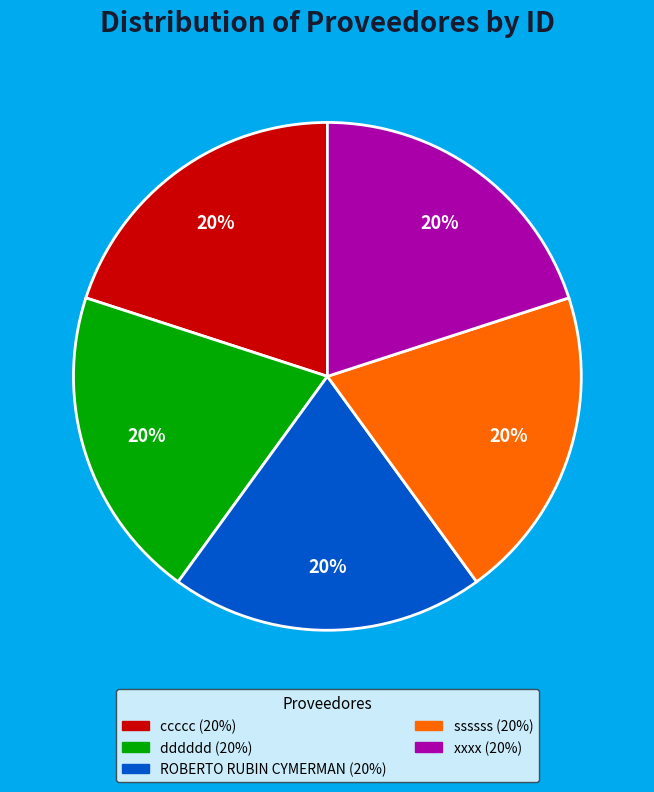

Combined, do ssssss and dddddd account for over 50%?

No